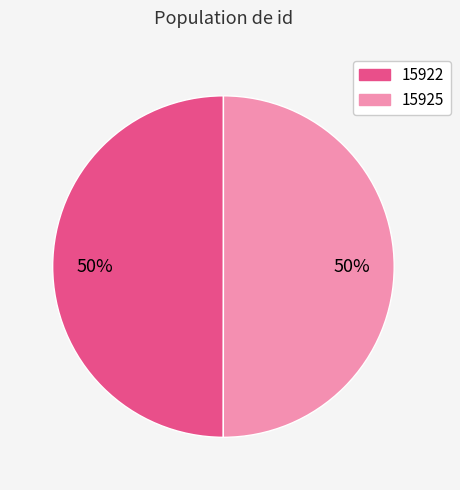

Is it true that 15925 is 50% of the pie?

True